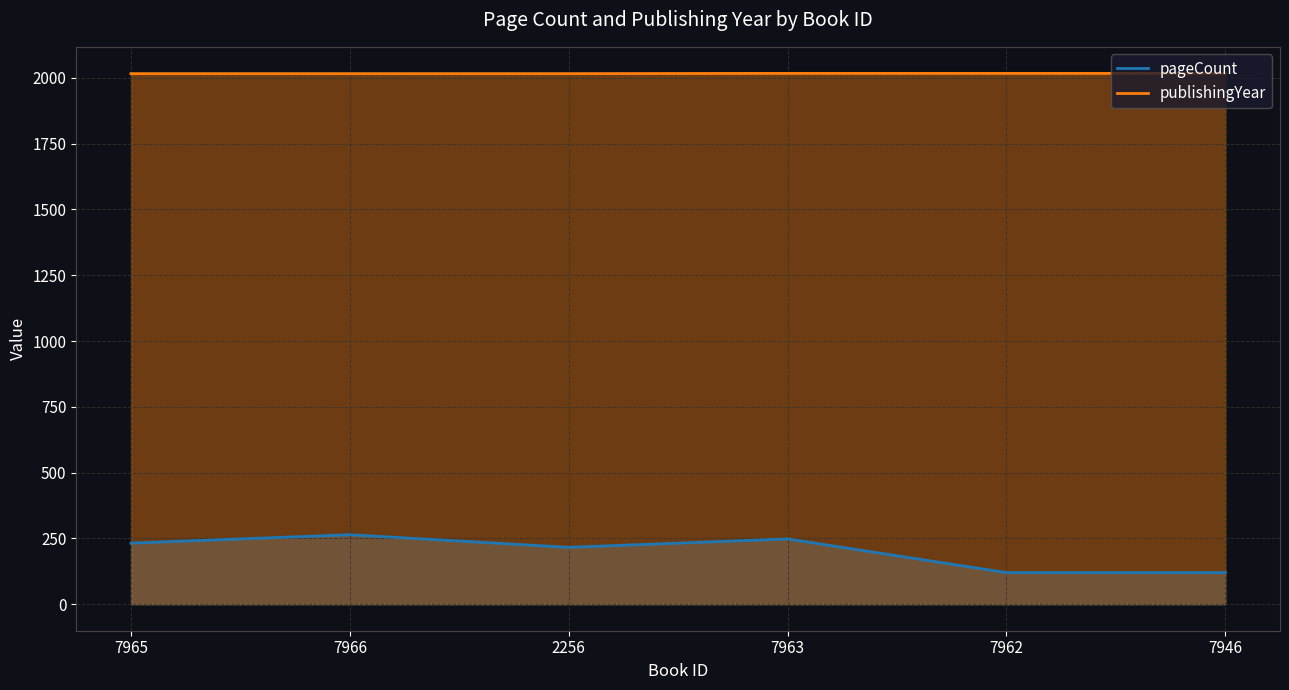

What is the difference between the maximum and minimum values in the publishingYear series?

1